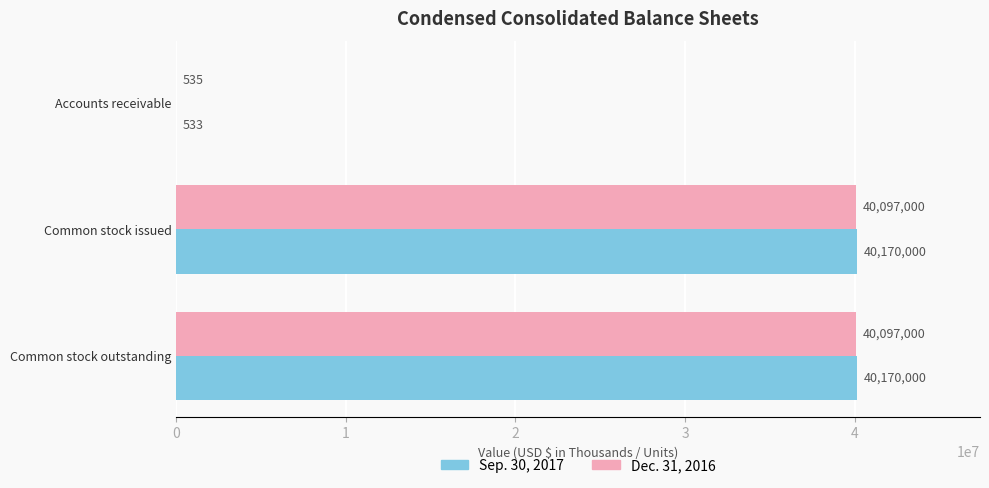

Which series has the largest range (max minus min)?

Sep. 30, 2017